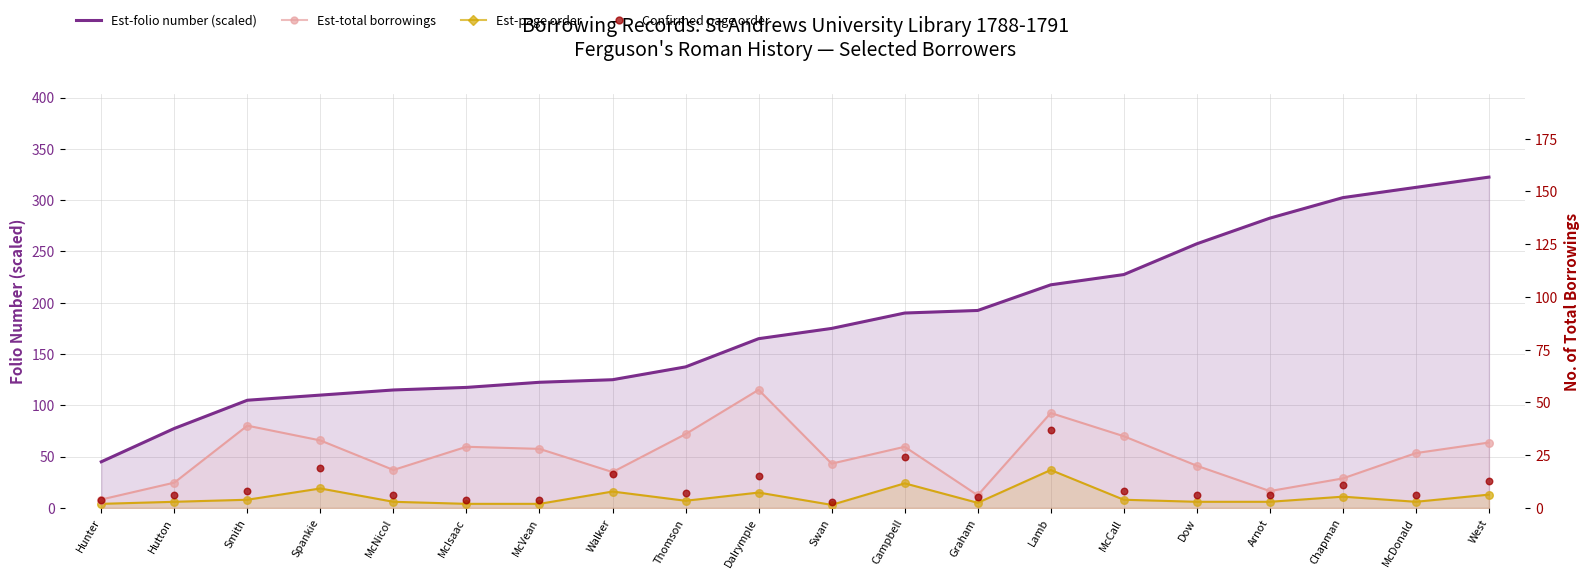

At how many categories does at least one series exceed 72?

19